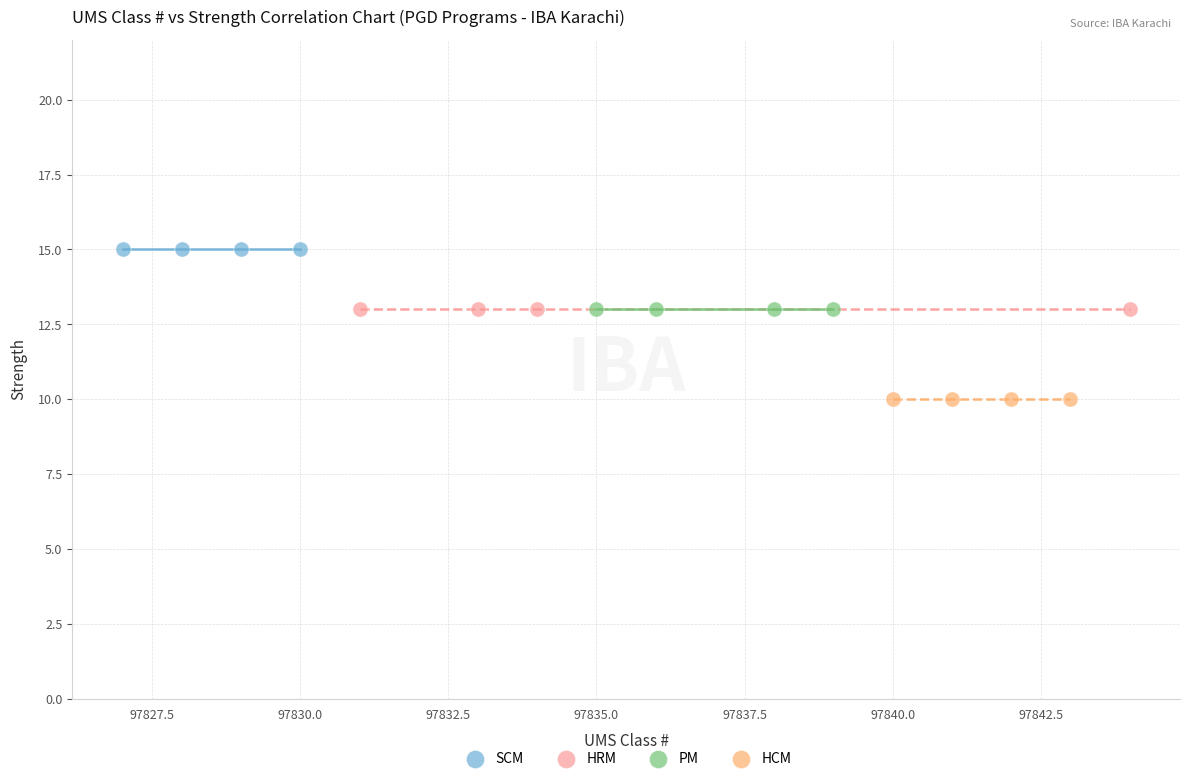

Which series reaches the maximum Y coordinate?

SCM